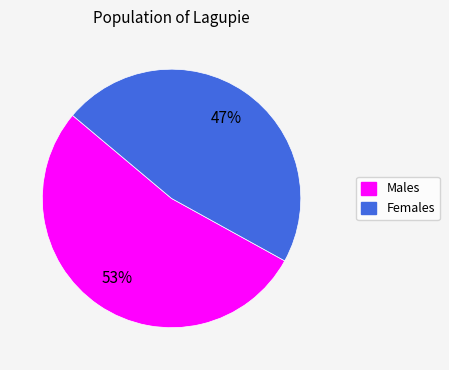

To the nearest percent, what is the average slice percentage?

50%